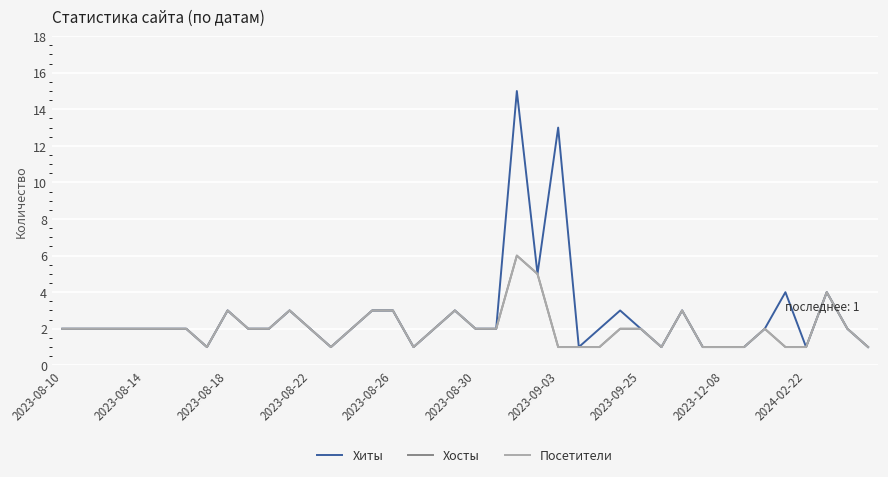

Does the chart display data point markers on the line(s)?

No